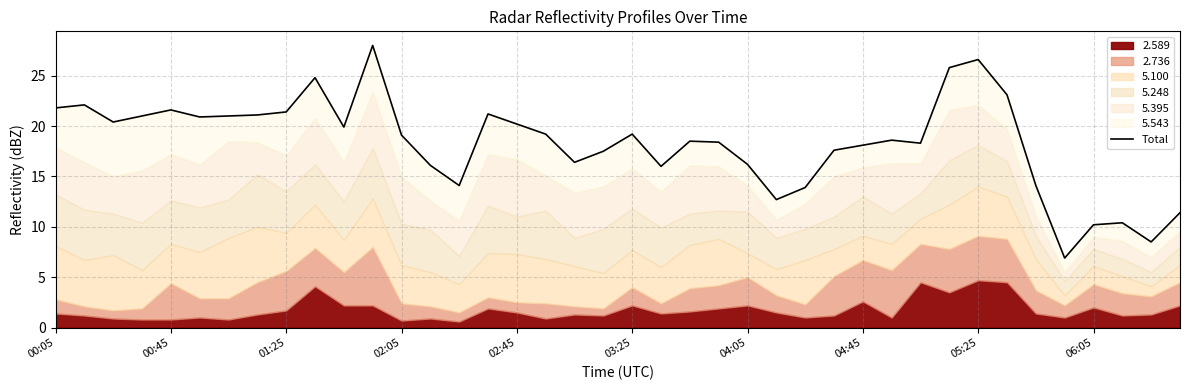

How many points are lower than both their immediate neighbors (excluding endpoints)?

10